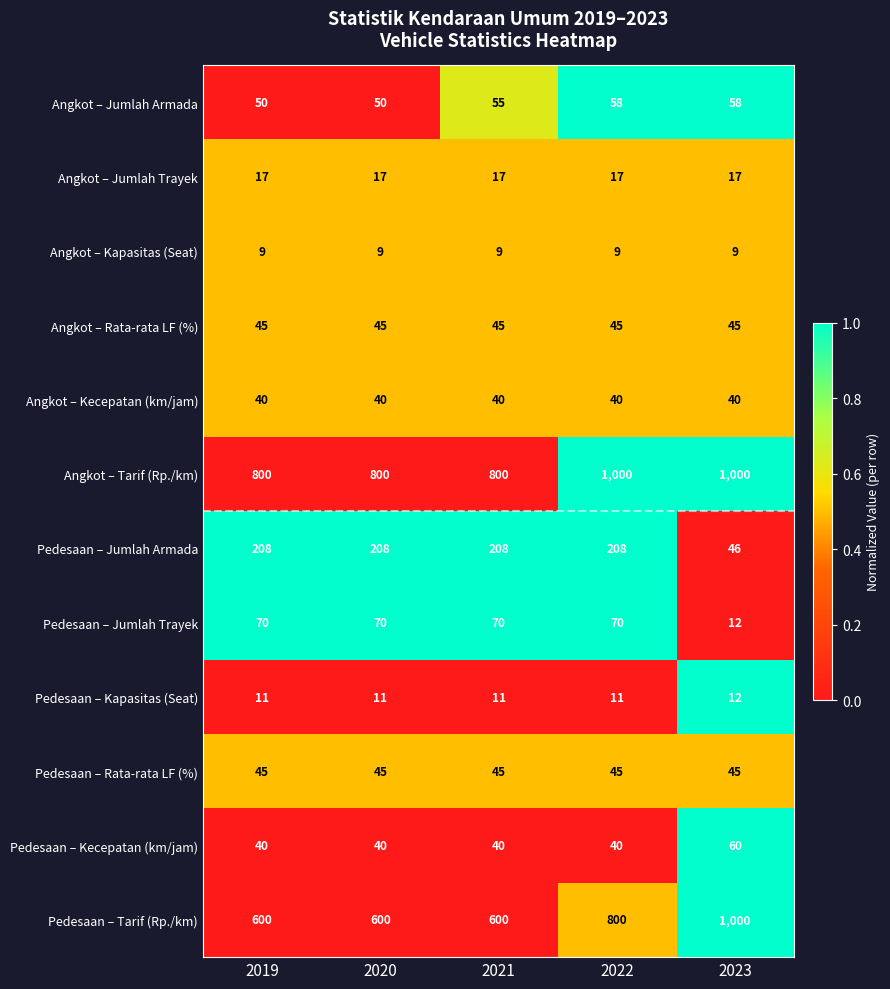

The value of Angkot – Rata-rata LF (%) at 2023 is 45. True or false?

True